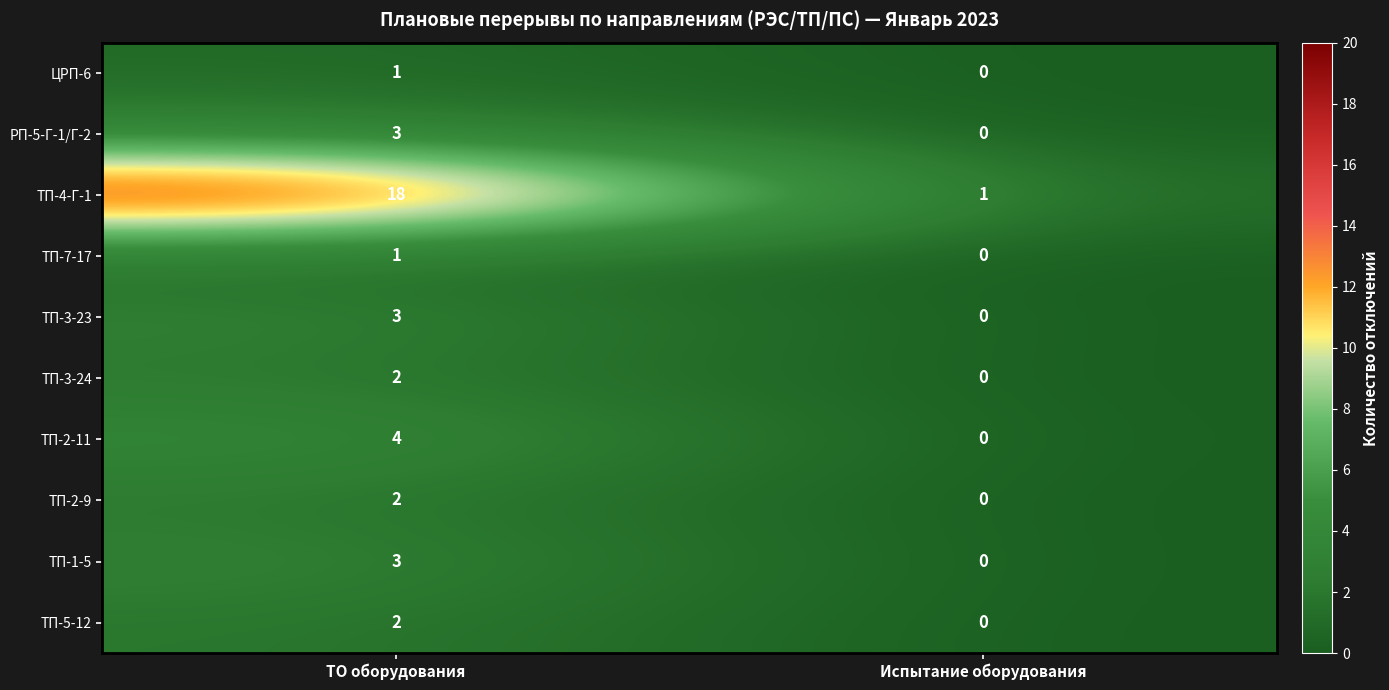

What is the sum of all ТП-2-11 values?

4